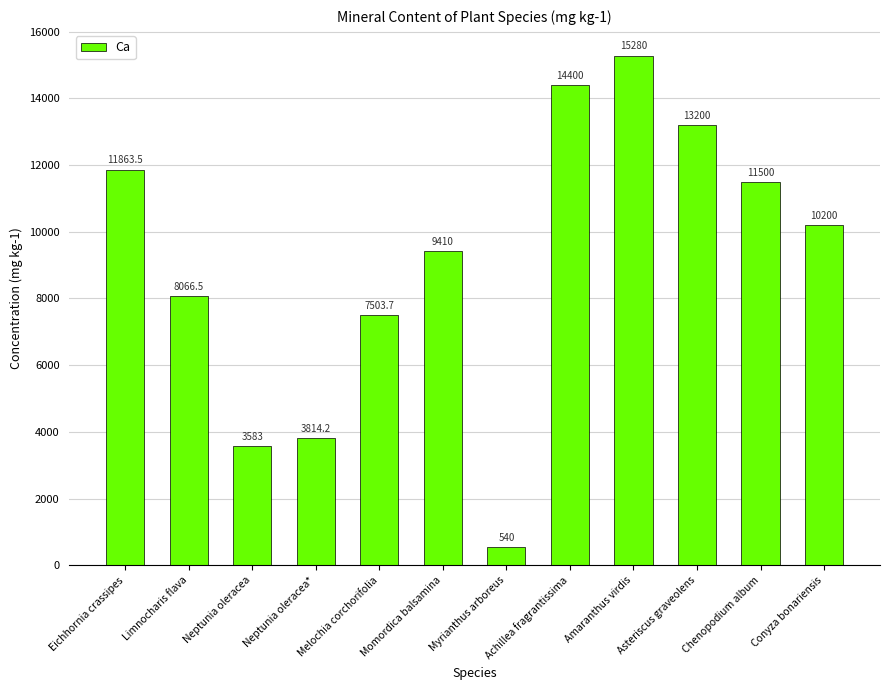

At which label is the value closest to 7910?

Limnocharis flava